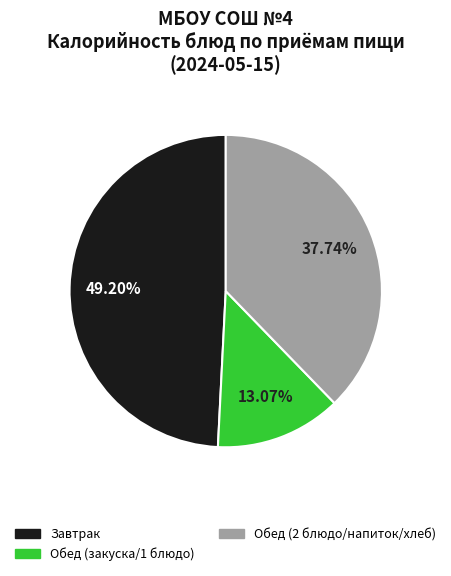

Does any single category account for the majority?

No